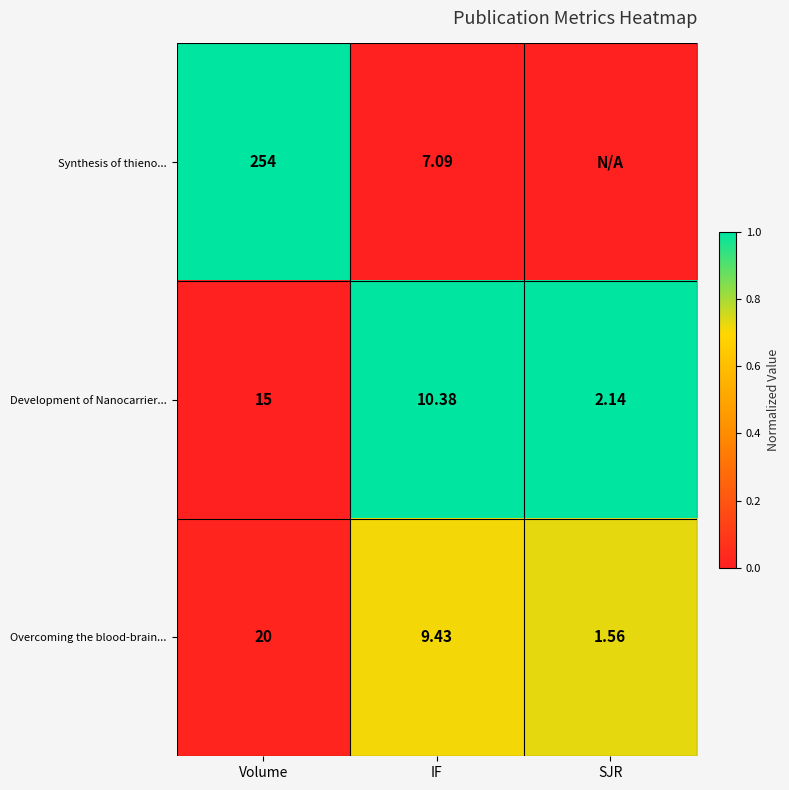

At which label does Development of Nanocarrier... reach its minimum?

SJR